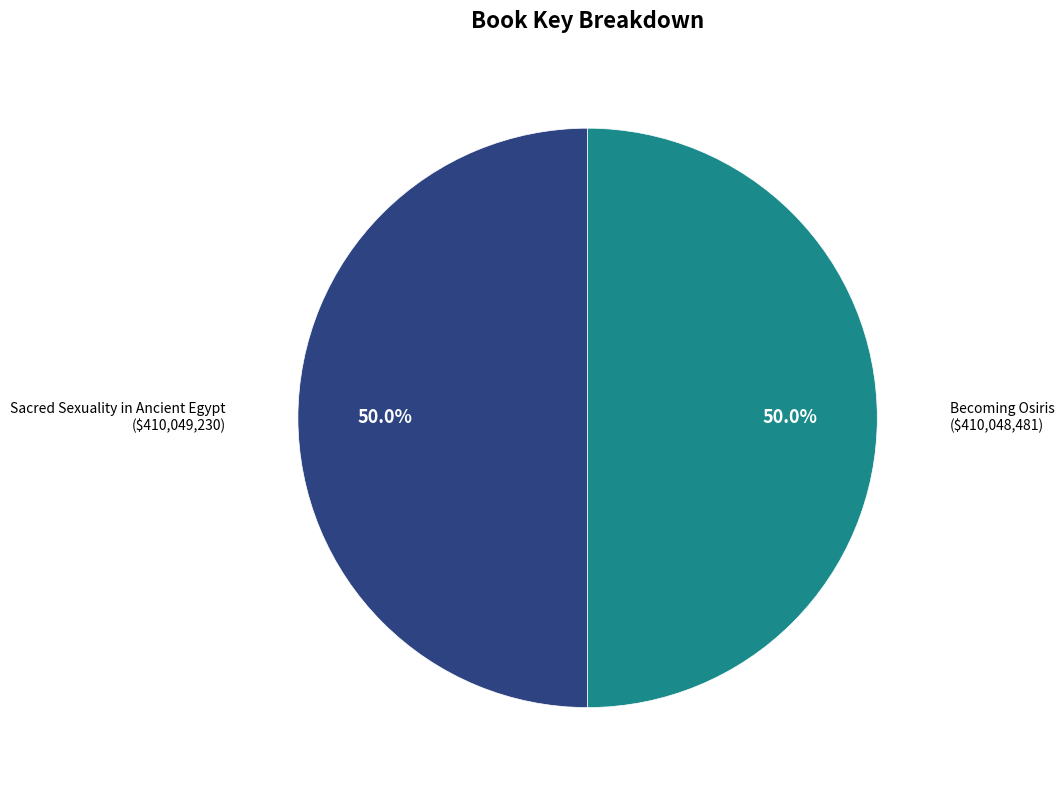

Approximately how many times larger is the value at Sacred Sexuality in Ancient Egypt compared to Becoming Osiris?

1.0